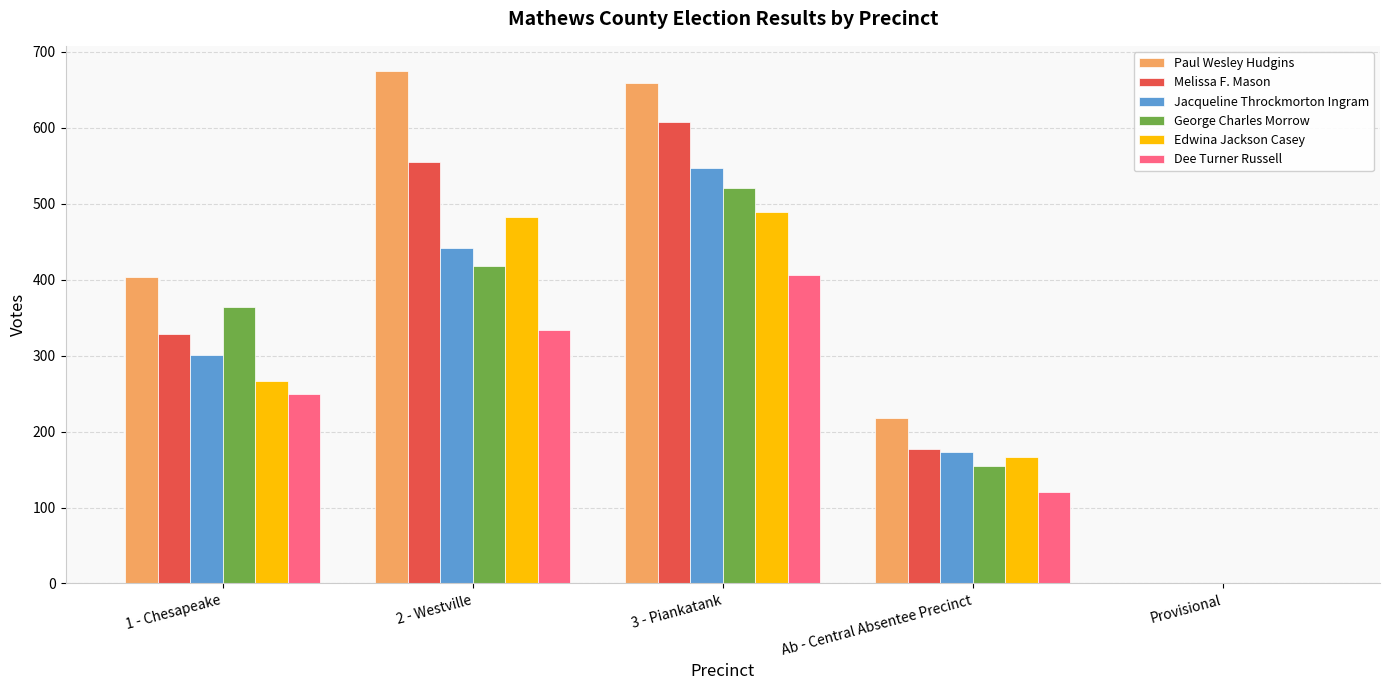

Reading right to left, transcribe all the data shown in this chart.

Paul Wesley Hudgins: 1	218	659	674	404
Melissa F. Mason: 0	177	608	555	328
Jacqueline Throckmorton Ingram: 0	173	547	442	301
George Charles Morrow: 1	154	520	418	364
Edwina Jackson Casey: 0	166	489	482	267
Dee Turner Russell: 1	121	406	333	249